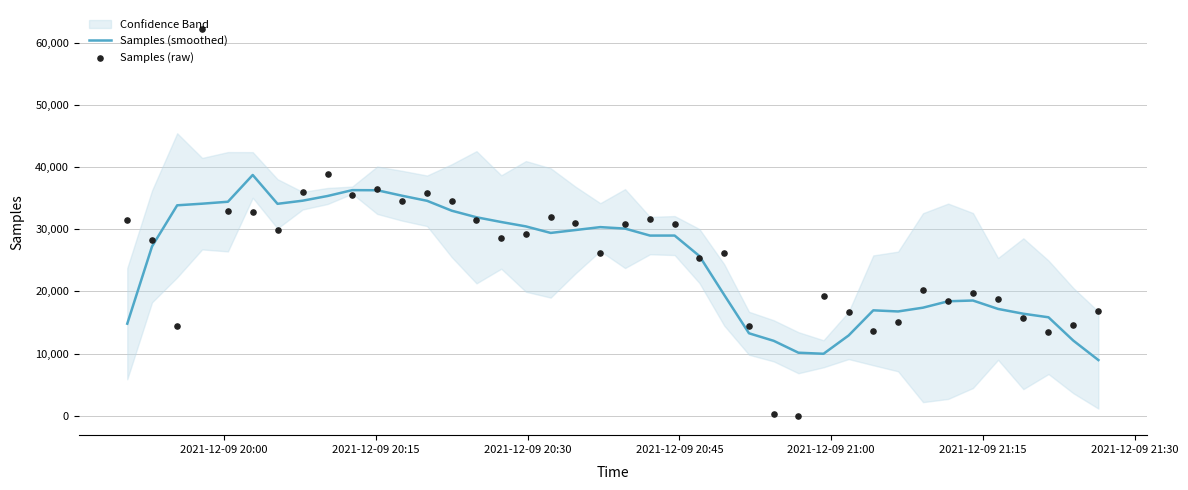

Is the value of Samples (smoothed) at 2021-12-09 21:15 greater than the value of Samples (raw) at 32?

Yes